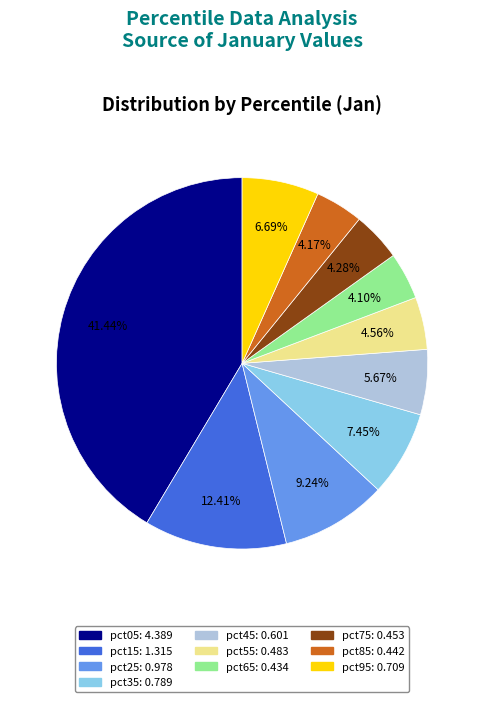

What percentage is NOT represented by pct15?

87.6%